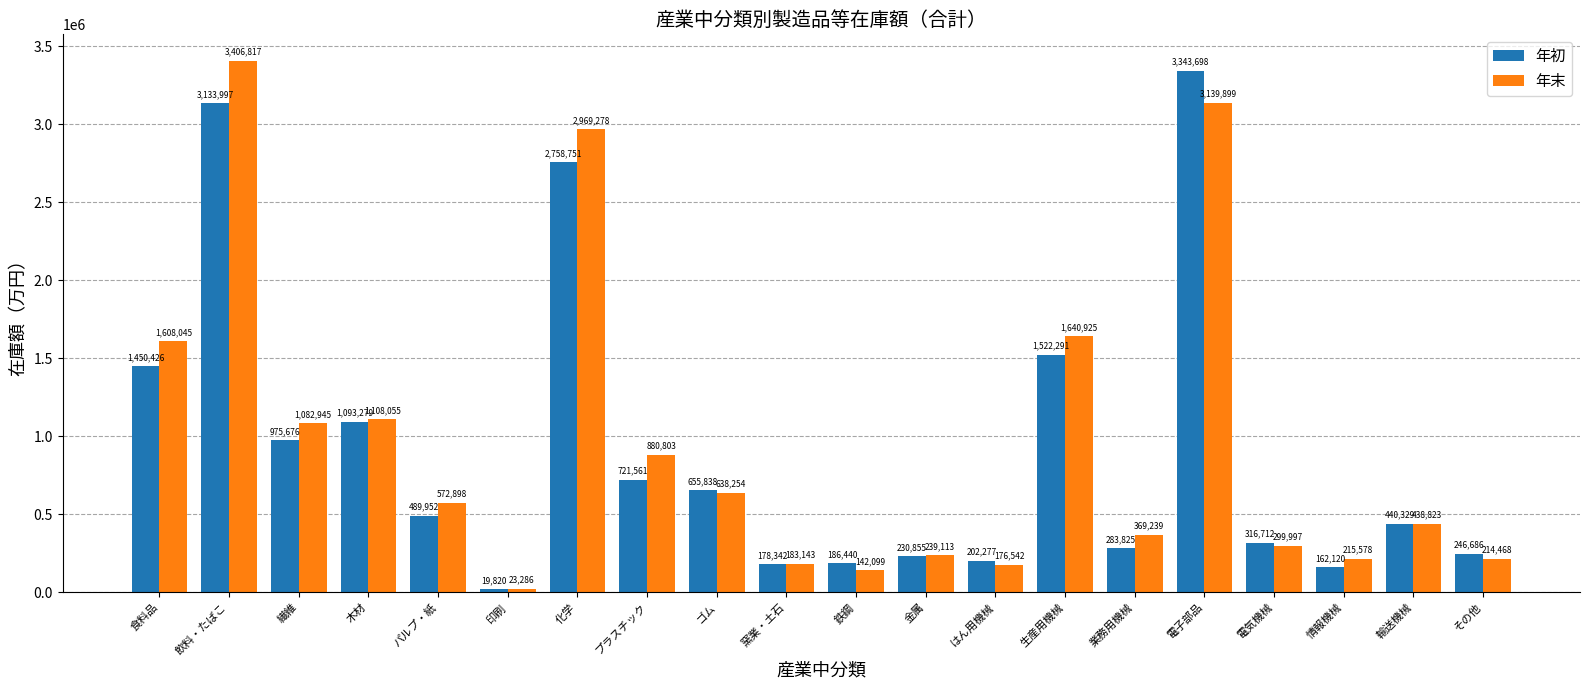

Reading left to right, extract all data points from this chart.

年初: 1450426	3133997	975676	1093279	489952	19820	2758751	721561	655838	178342	186440	230855	202277	1522291	283825	3343698	316712	162120	440329	246686
年末: 1608045	3406817	1082945	1108055	572898	23286	2969278	880803	638254	183143	142099	239113	176542	1640925	369239	3139899	299997	215578	438823	214468